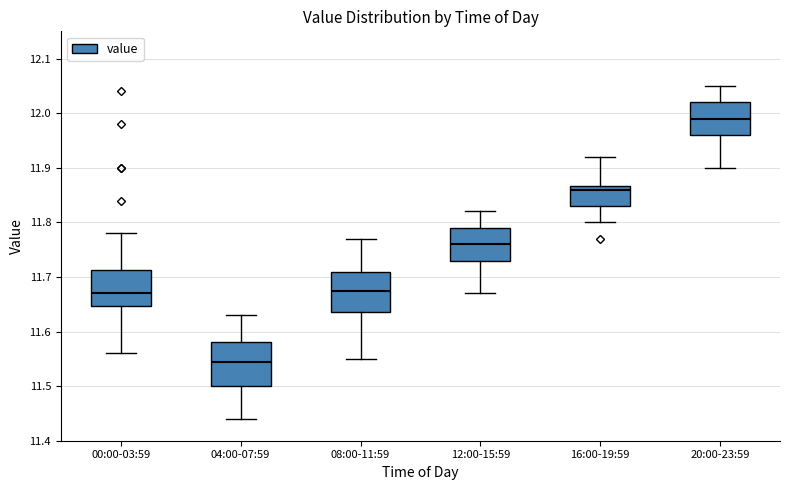

Reading left to right, transcribe this box plot: for each box, give where its median line is, the range the box spans, and where its two whiskers end, as read against the y-axis. The values are not printed on the chart, so give them approximately, as read against the axis.

00:00-03:59: median 11.67, box 11.65 to 11.71, whiskers 11.56 to 11.78
04:00-07:59: median 11.55, box 11.50 to 11.58, whiskers 11.44 to 11.63
08:00-11:59: median 11.68, box 11.64 to 11.71, whiskers 11.55 to 11.77
12:00-15:59: median 11.76, box 11.73 to 11.79, whiskers 11.67 to 11.82
16:00-19:59: median 11.86, box 11.83 to 11.87, whiskers 11.80 to 11.92
20:00-23:59: median 11.99, box 11.96 to 12.02, whiskers 11.90 to 12.05